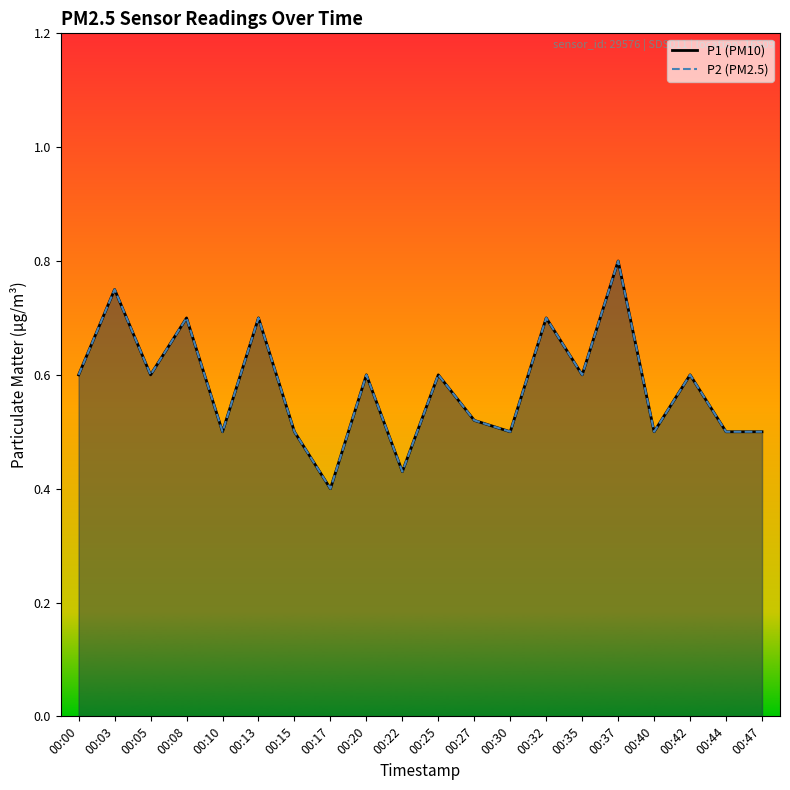

At how many categories does at least one series exceed 0?

20